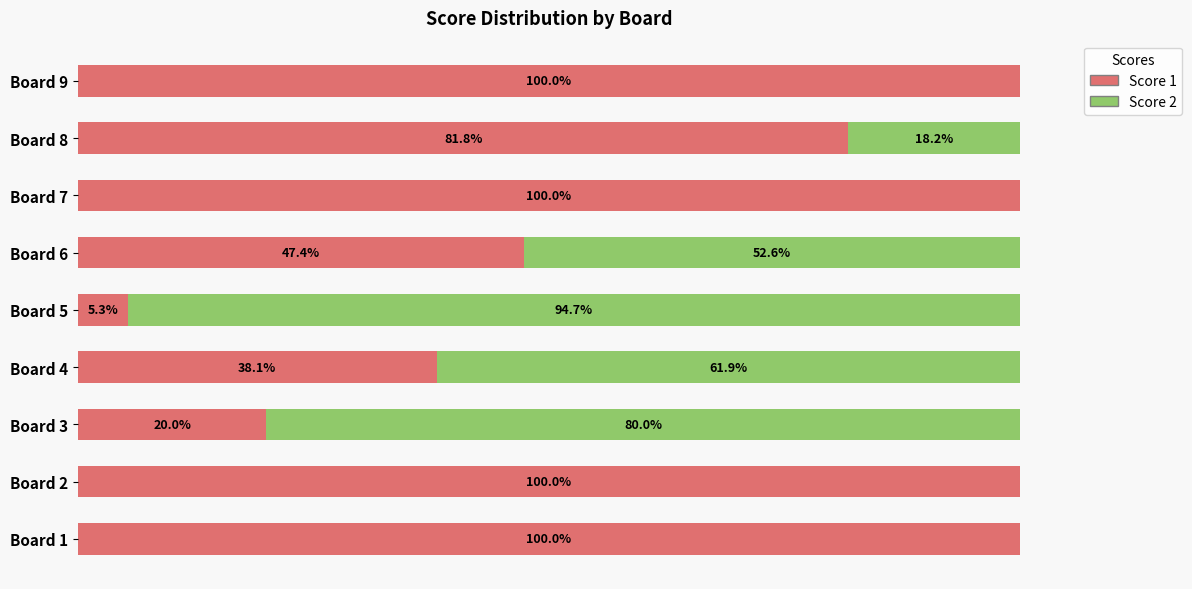

What is the difference between the maximum and second lowest values in the Score 1 series?

80.0